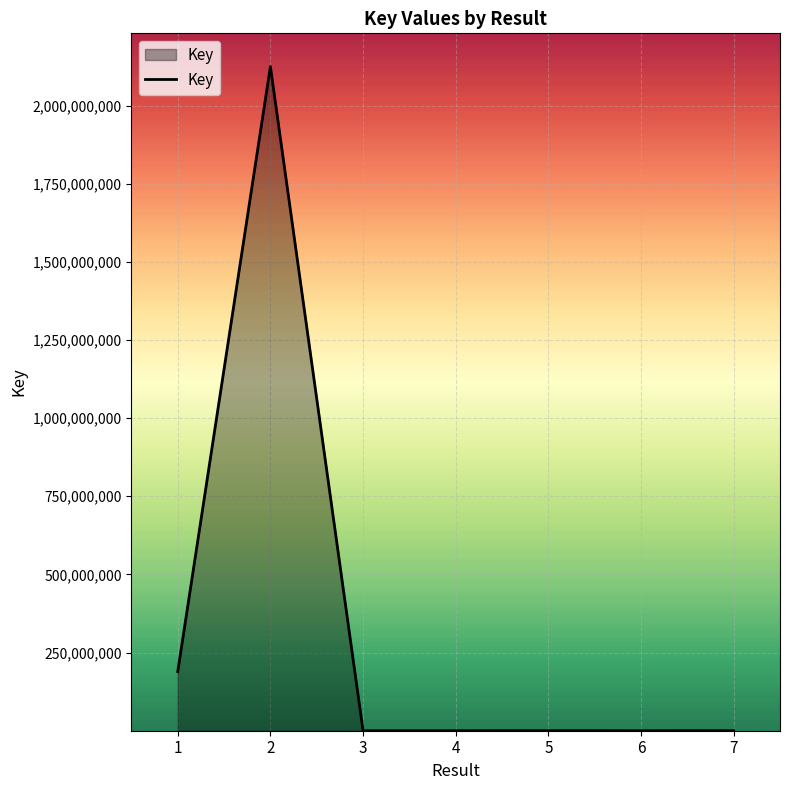

True or false: the data has more than 0 interior local peaks.

True